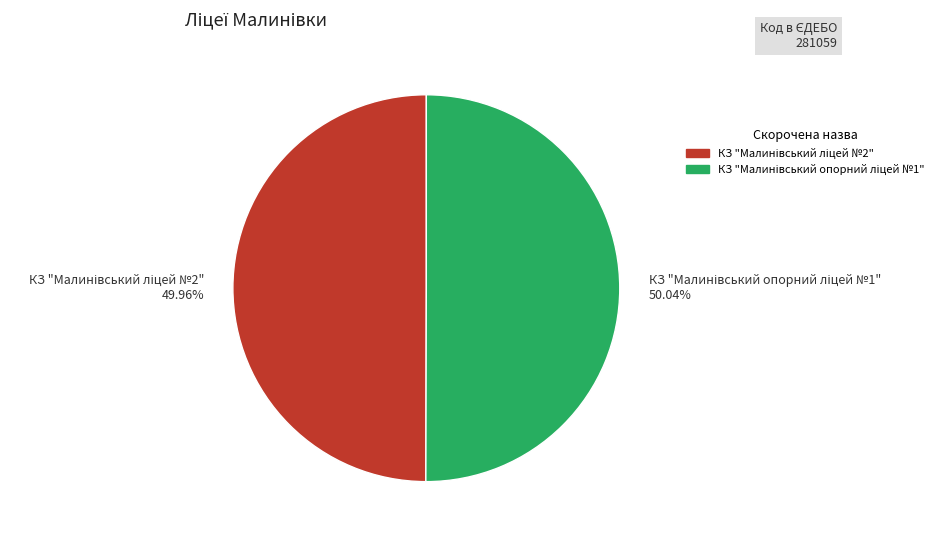

How many segments does this pie chart have?

2